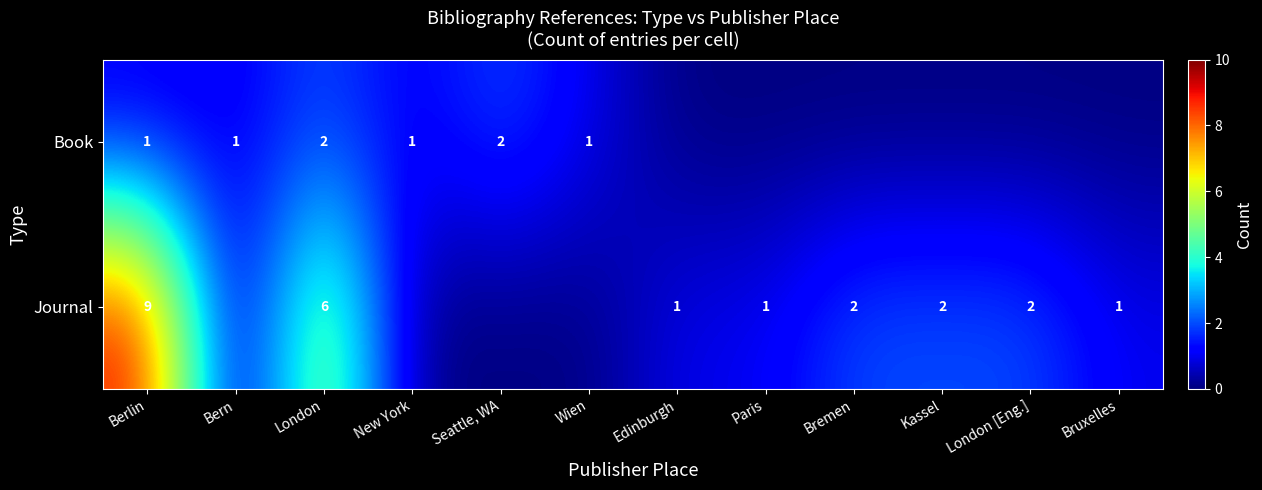

Which has a higher value, Bremen or Paris?

Bremen